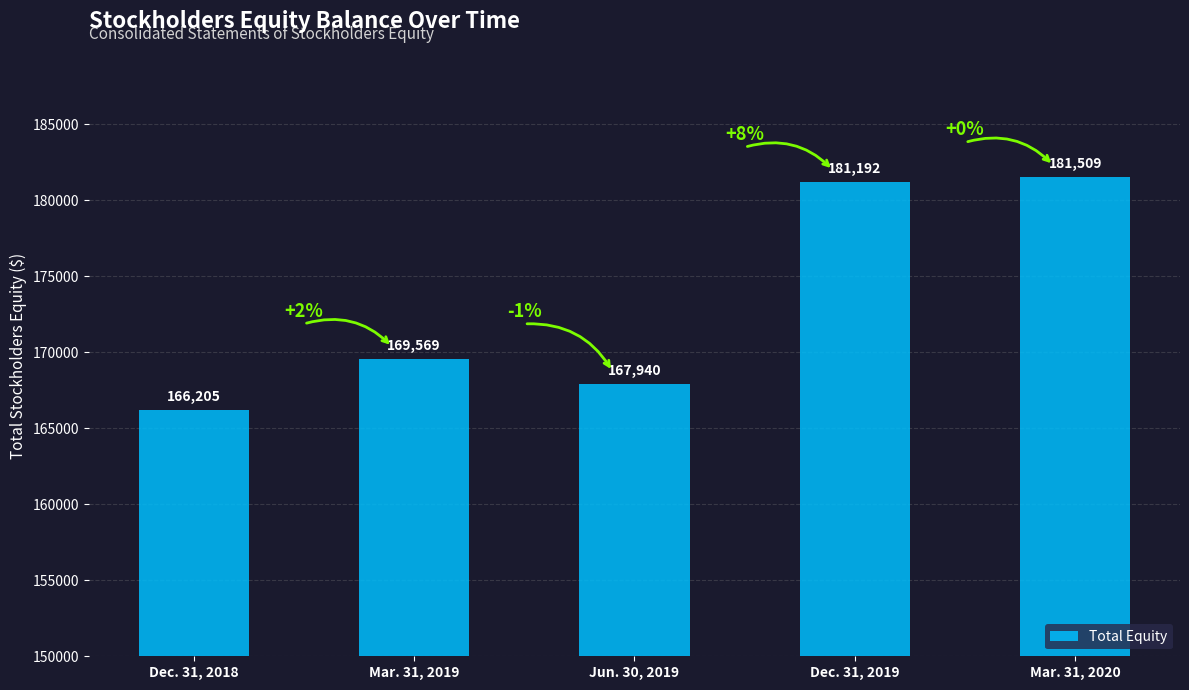

How many bars are there in total?

5